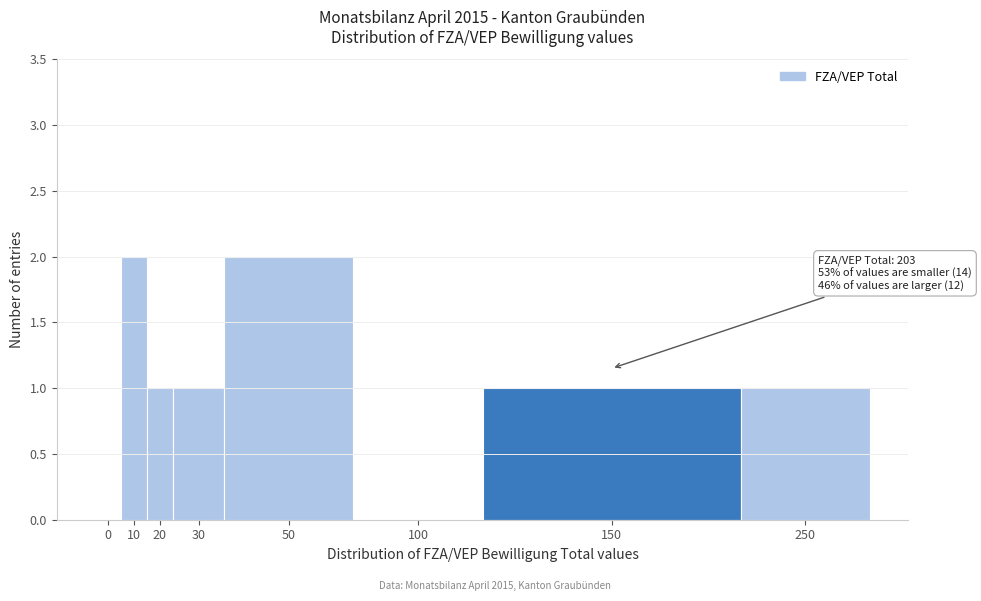

Reading left to right, extract all data points from this chart.

0=0	10=2	20=1	30=1	50=2	100=0	150=1	250=1